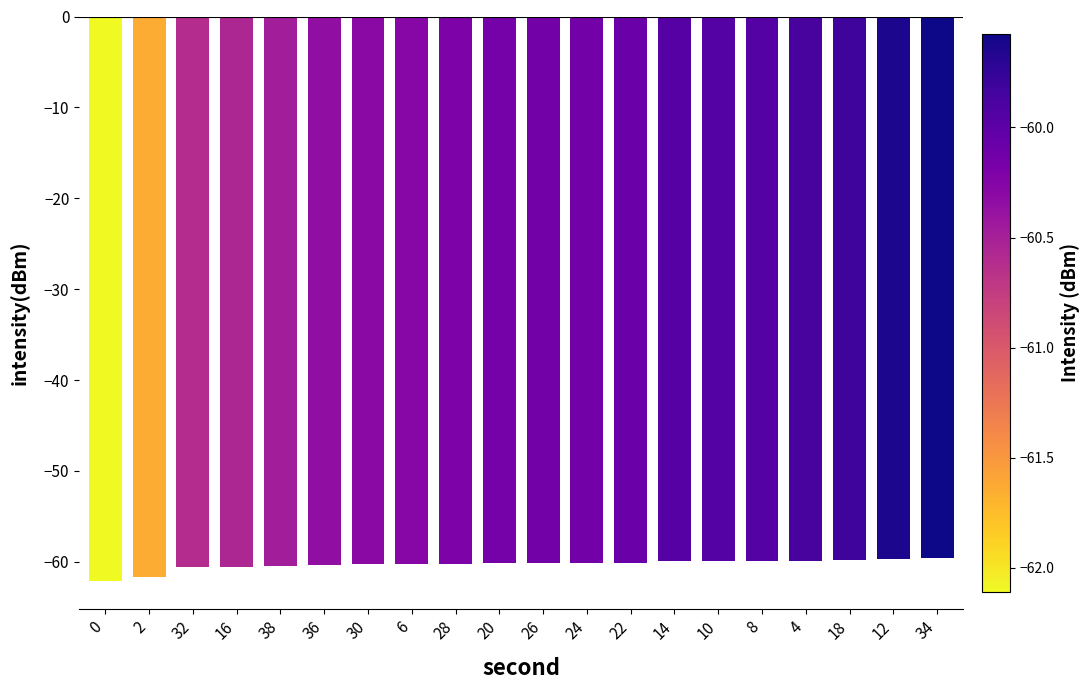

What is the smallest value displayed?

-62.1